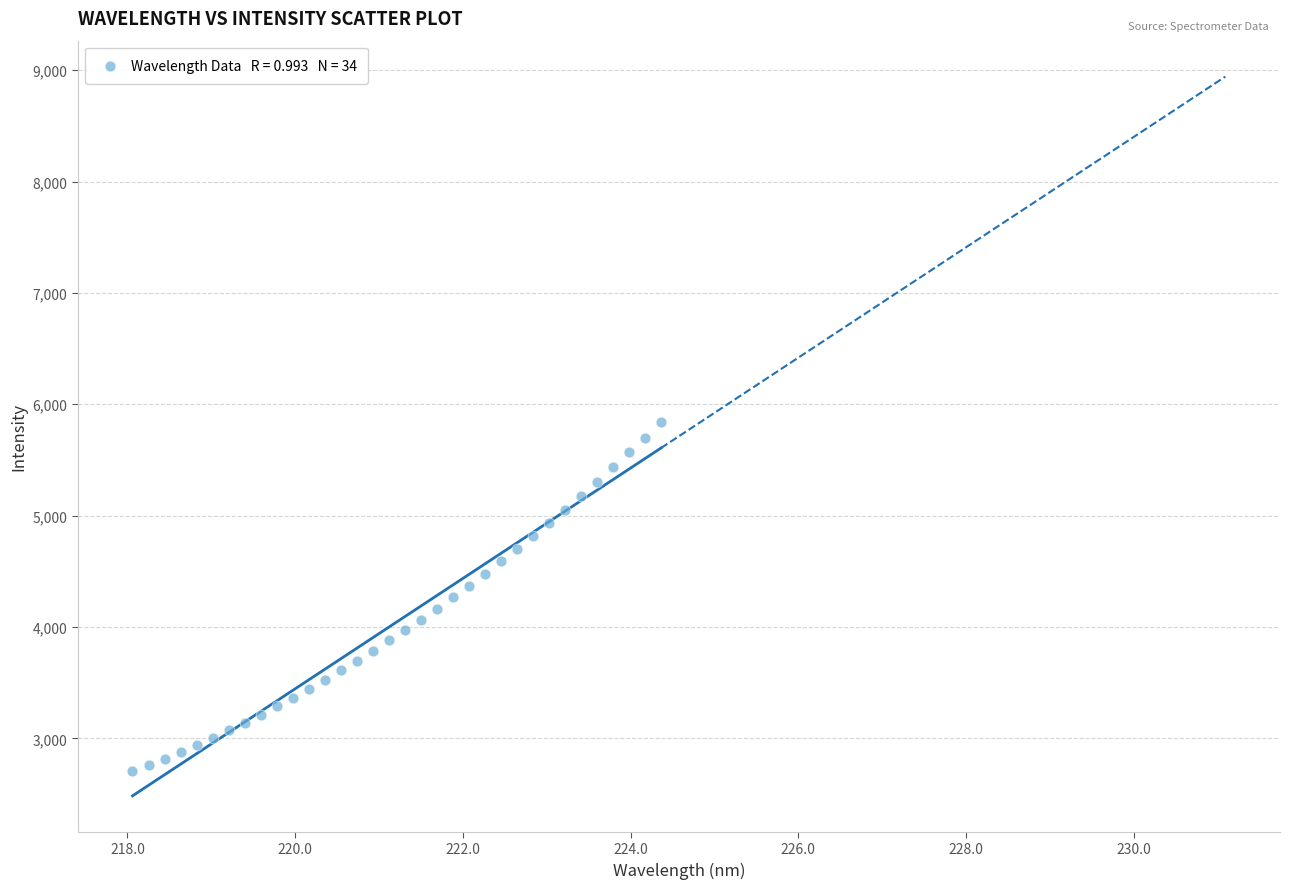

What is the range of Y values (max minus min)?

3137.7